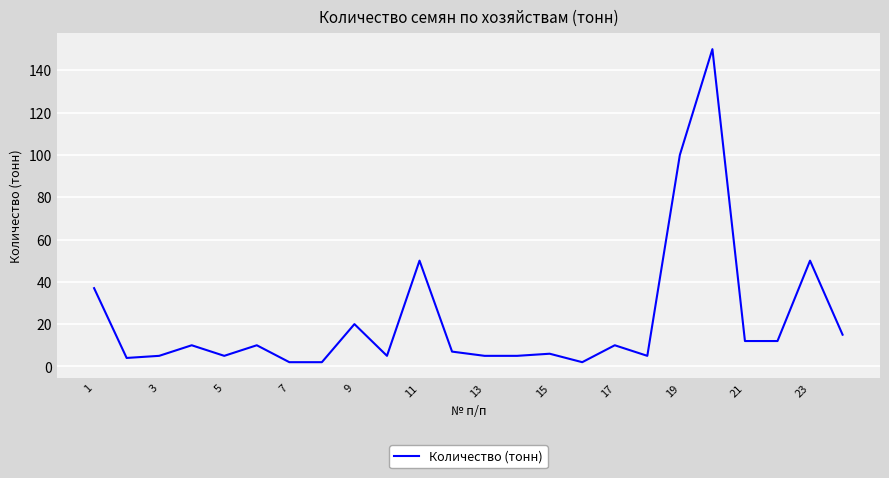

What is the difference between the maximum and minimum values?

148